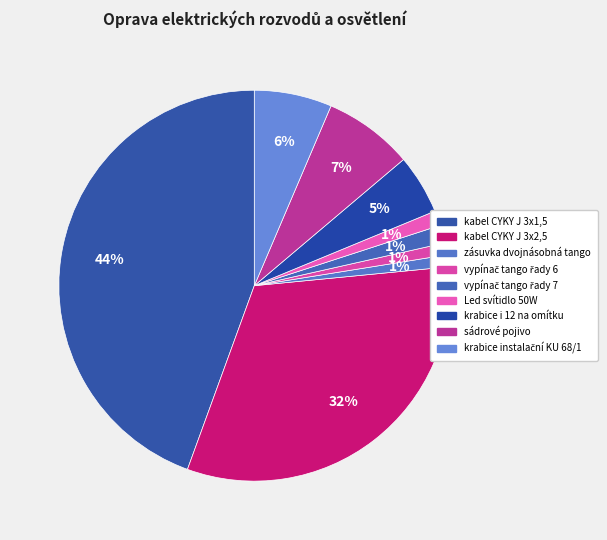

Is it true that krabice i 12 na omítku is 5% of the pie?

True